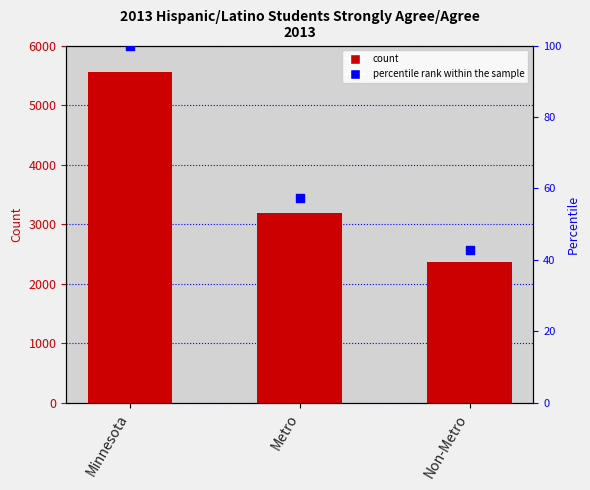

What is the total value across all series at Non-Metro?

2412.6